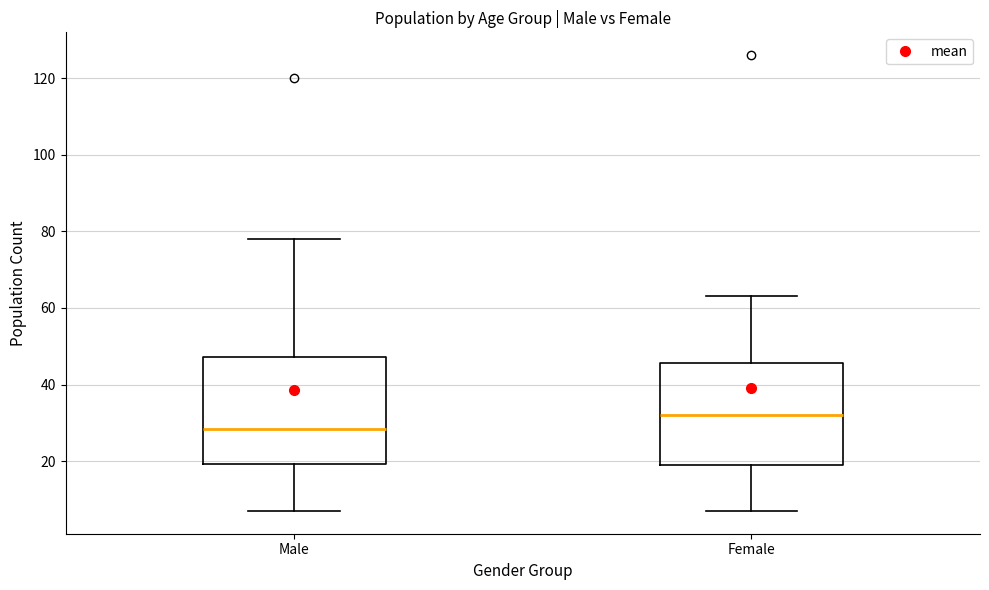

Which box has the lowest median line?

Male